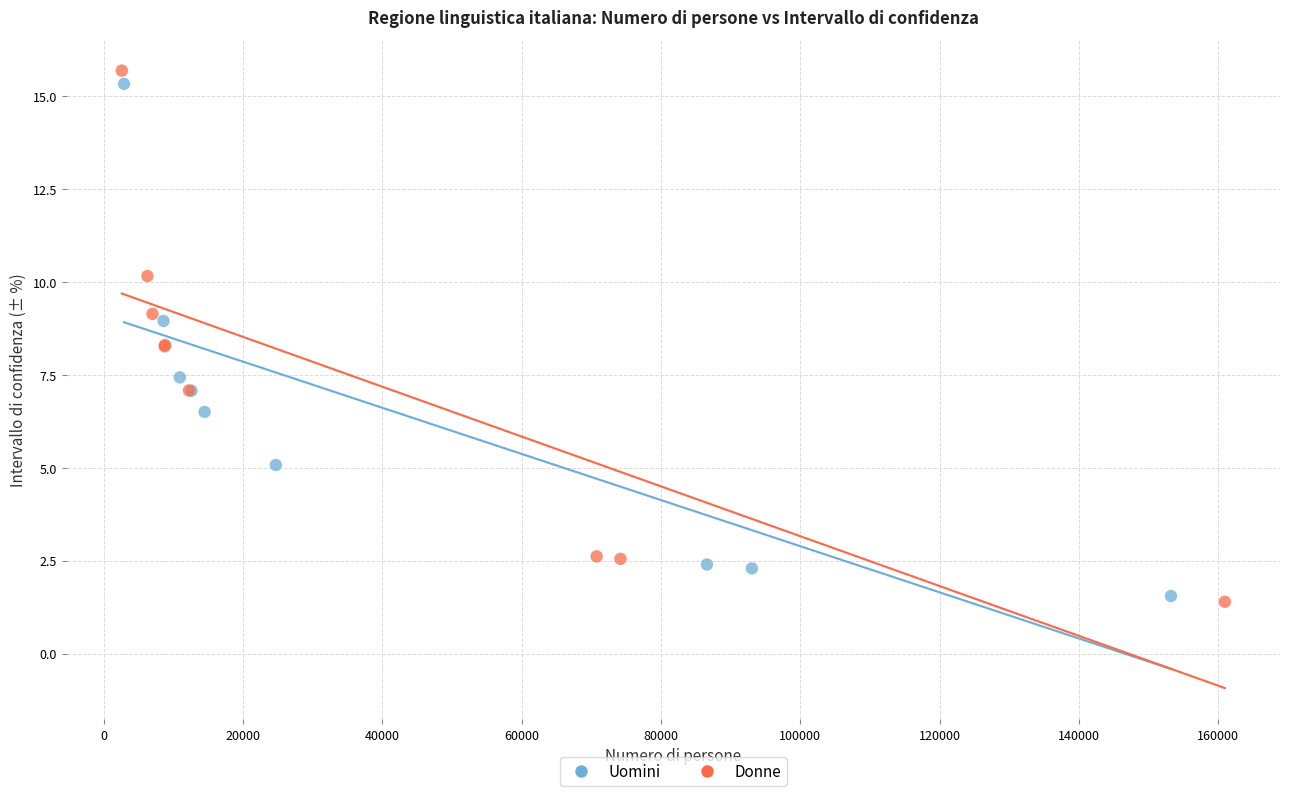

Which series contains the highest Y value?

Donne